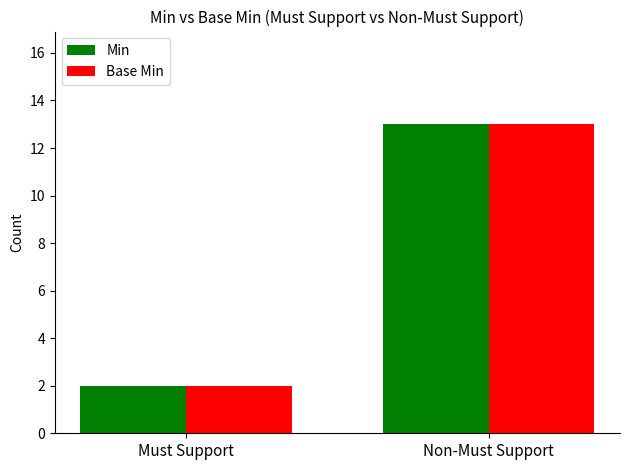

Which category has the lowest value in the Base Min series?

Must Support